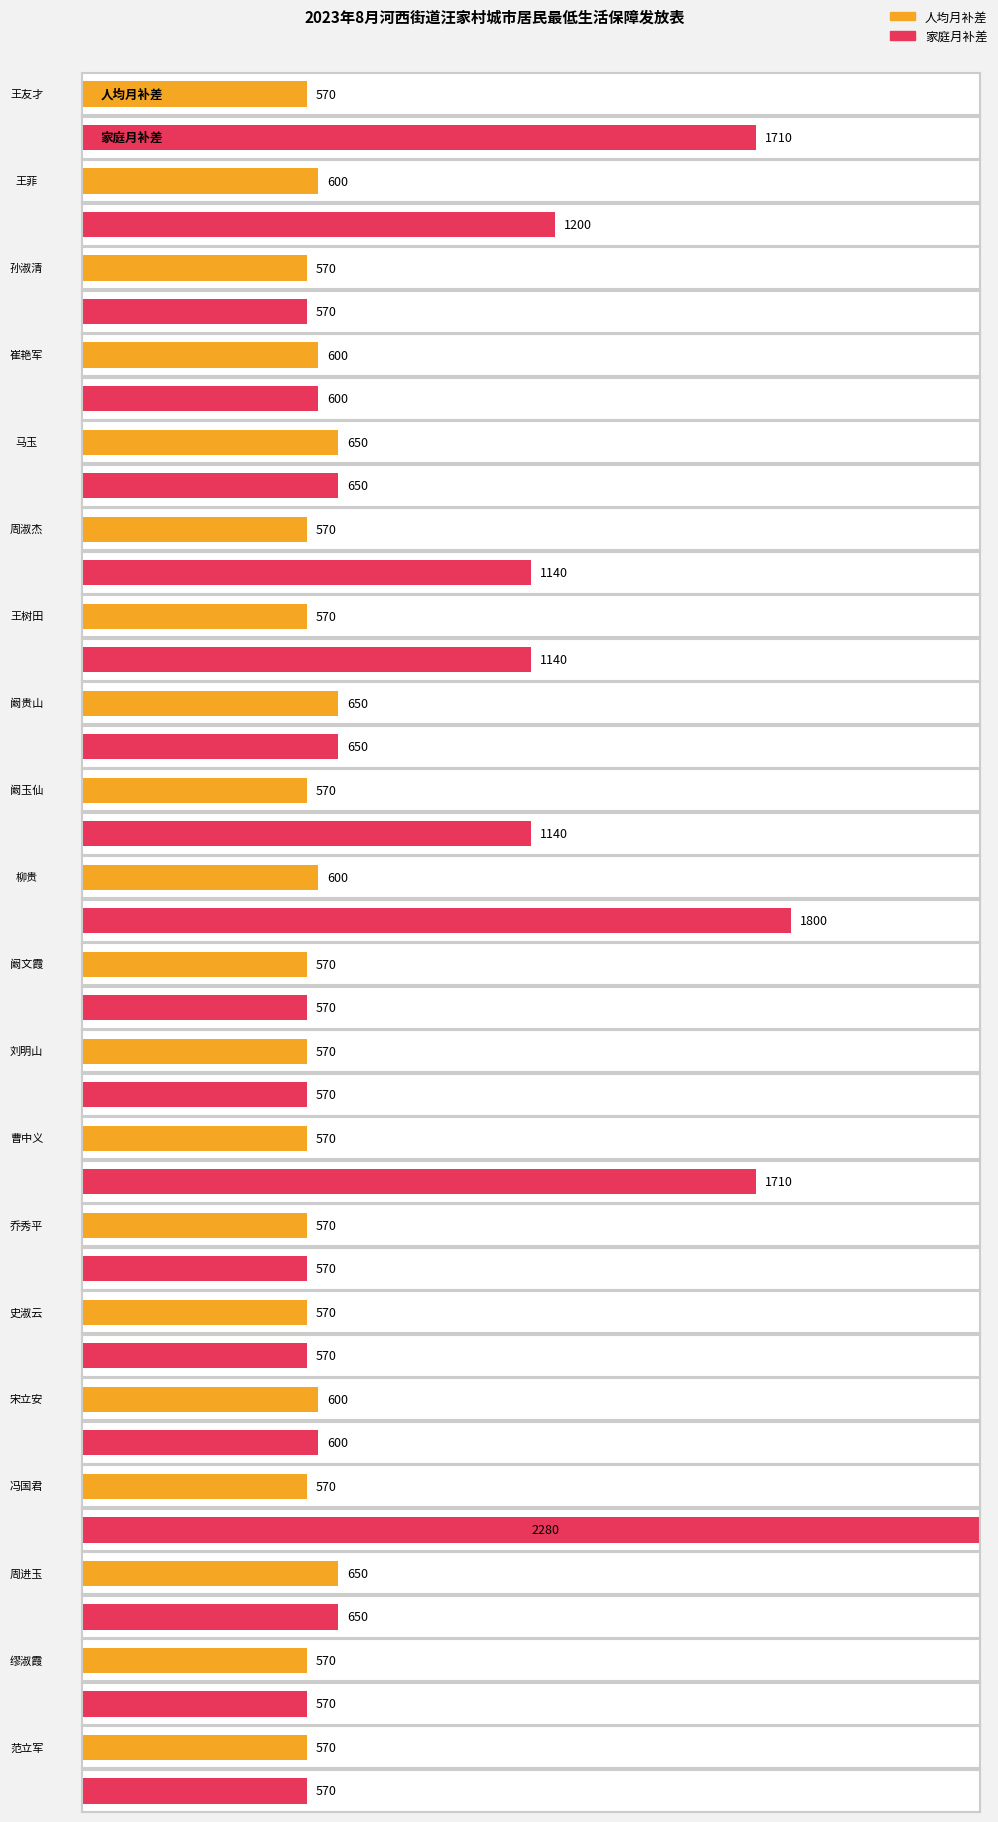

What is the difference between the maximum and minimum values in the 人均月补差 series?

80